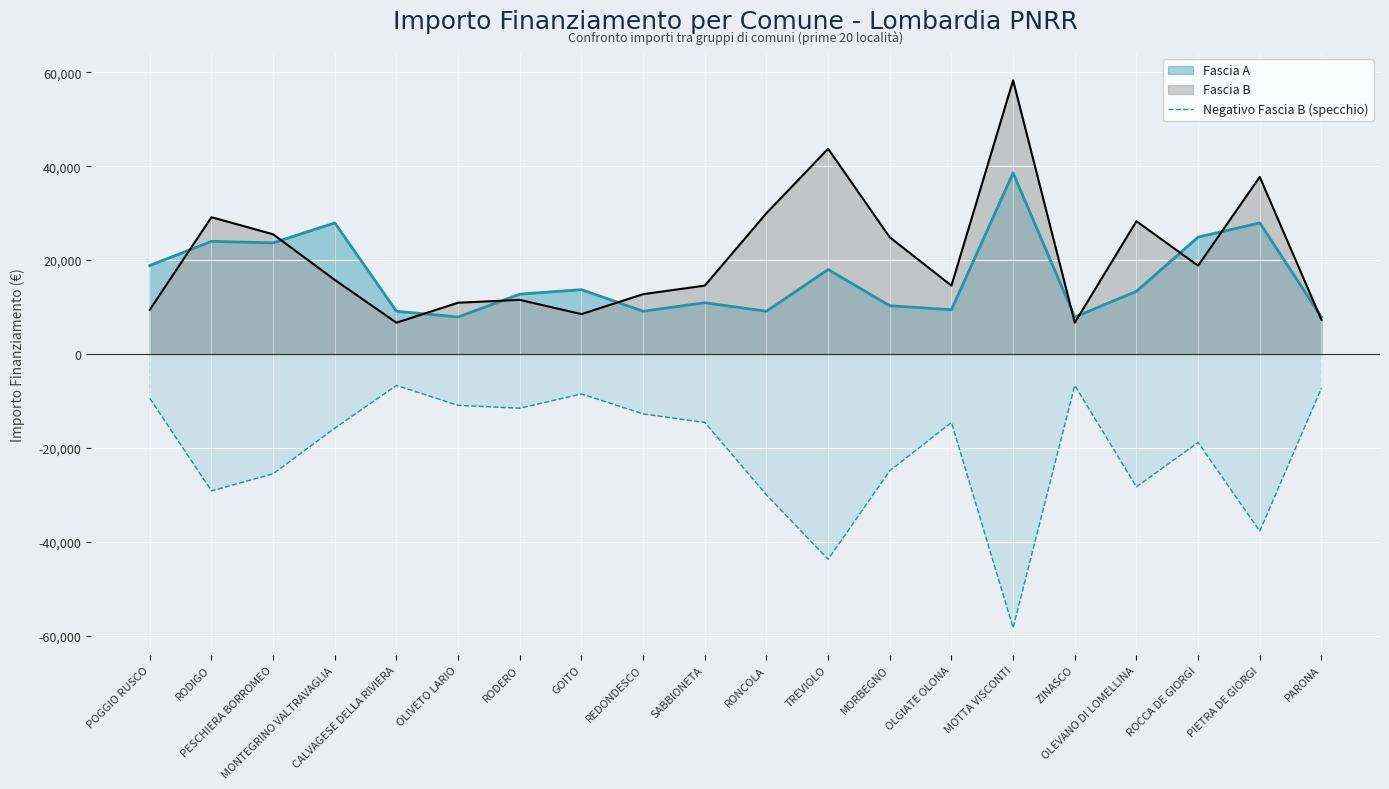

What is the value of the 2nd point from the left?

-29136